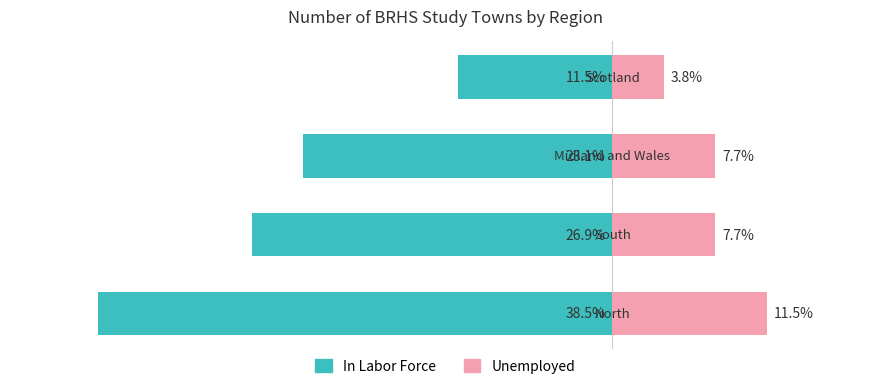

The In Labor Force series shows -38.5 at 0. True or false?

True